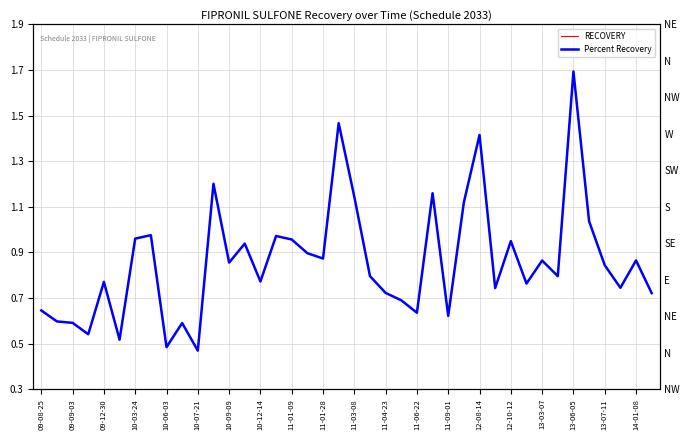

Is it true that RECOVERY equals 1.0 at 09-09-03?

False